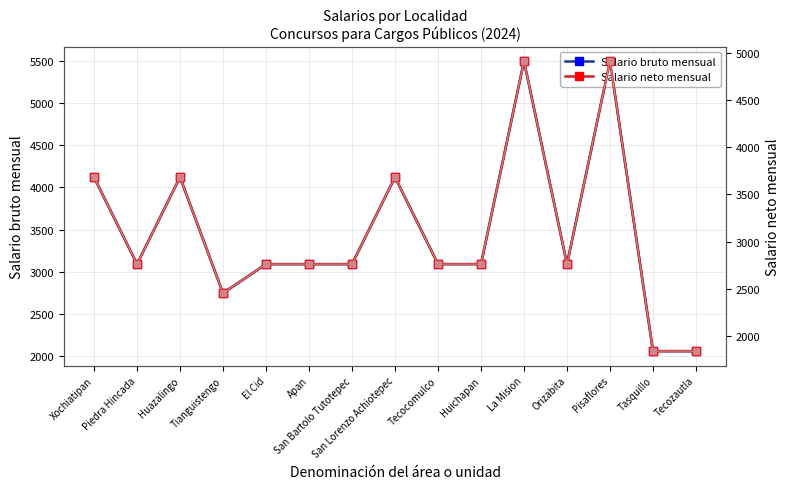

True or false: Salario neto mensual and Salario bruto mensual intersect in this chart.

False